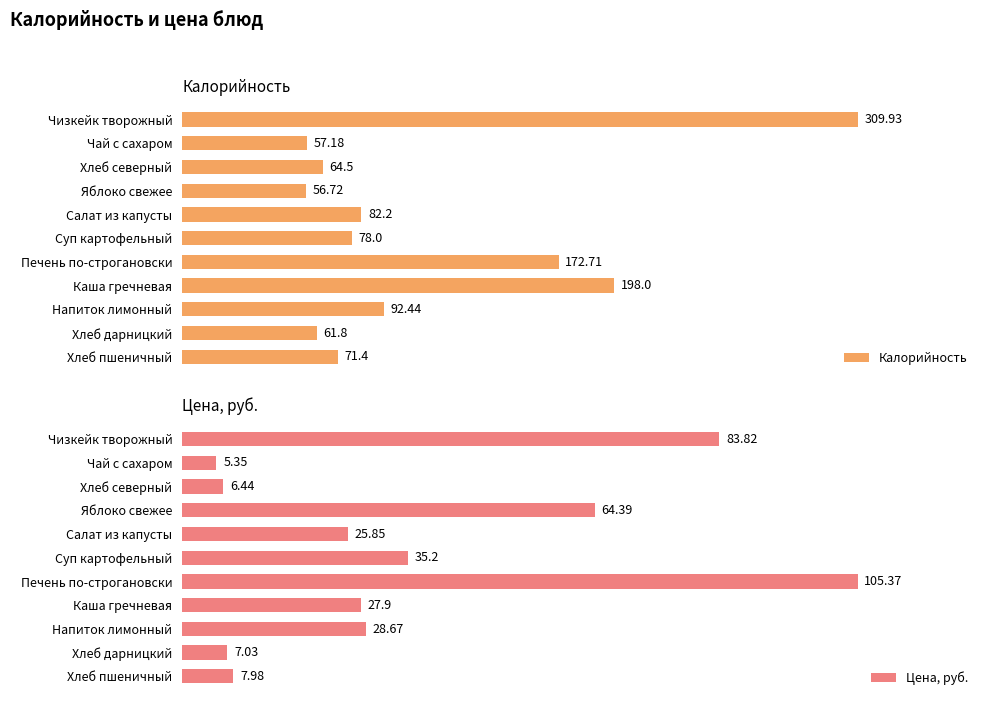

What is the value of the Цена, руб. bar at the 7th from the left?

105.4